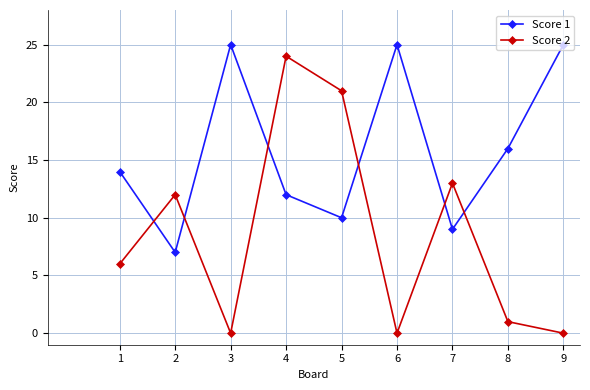

Reading left to right, what are all the values shown in this chart?

Score 1: 1=14	2=7	3=25	4=12	5=10	6=25	7=9	8=16	9=25
Score 2: 1=6	2=12	3=0	4=24	5=21	6=0	7=13	8=1	9=0